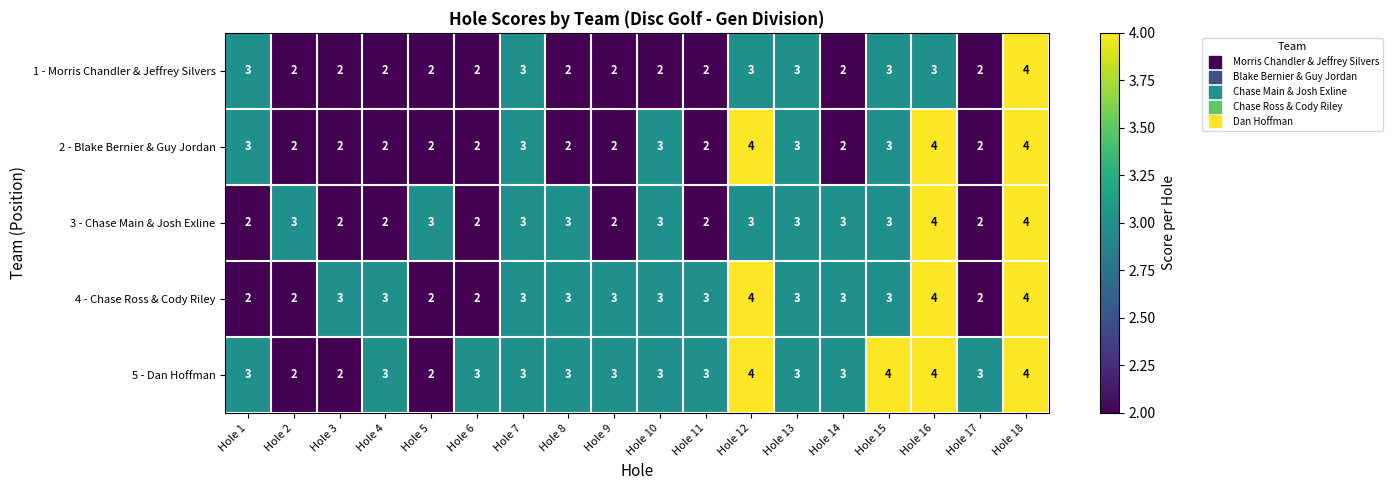

What is the sum of the 3 - Chase Main & Josh Exline values at Hole 8 and Hole 9?

5